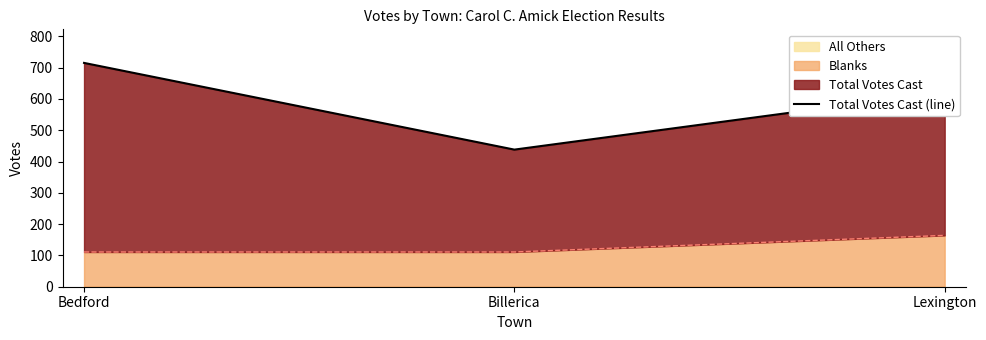

Which label corresponds to the smallest value in the chart?

Billerica